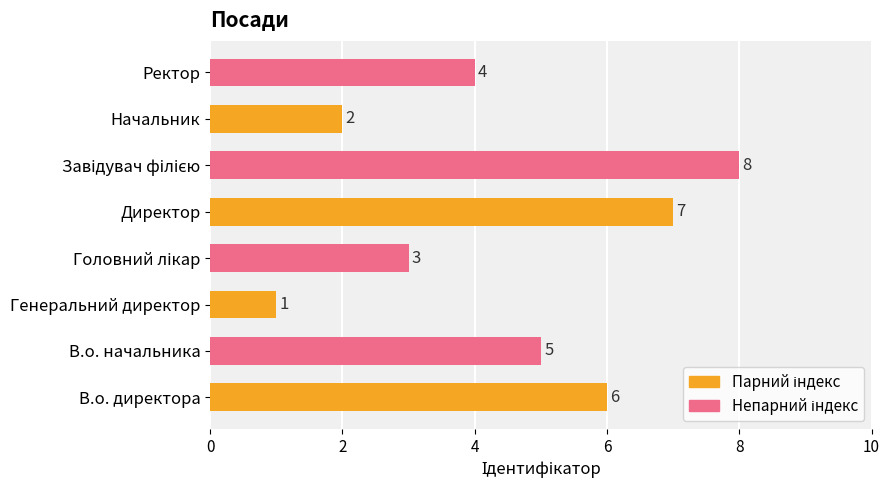

Approximately how many times larger is the value at Ректор compared to Генеральний директор?

4.0